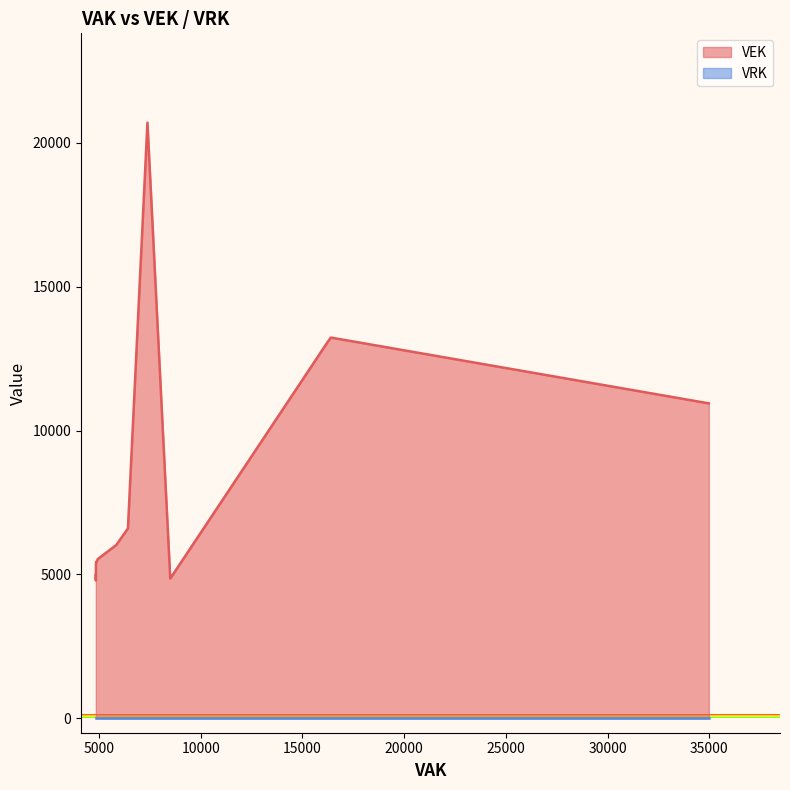

The VEK series shows 6599 at 6425. True or false?

True